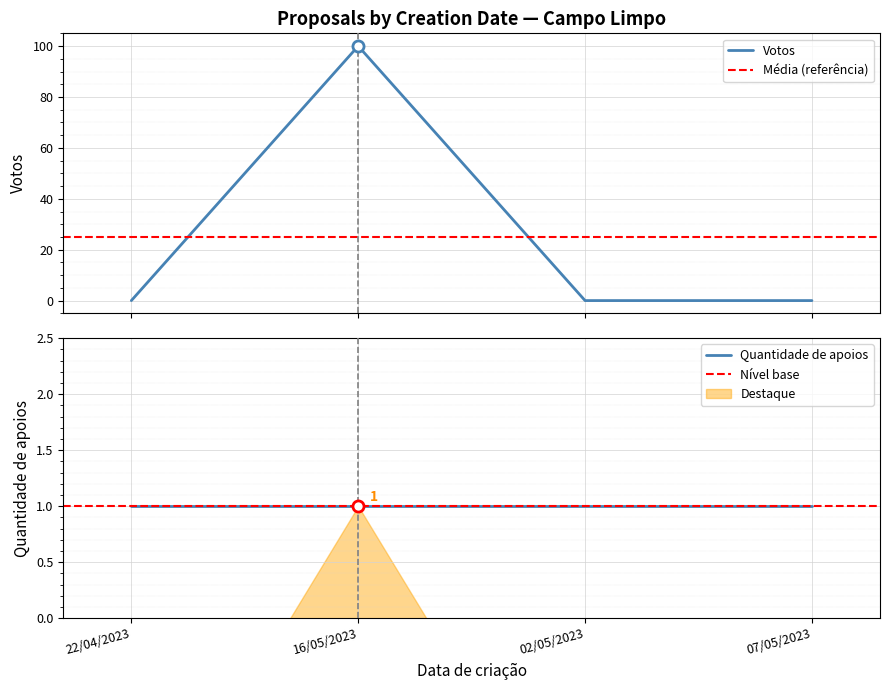

True or false: the data shows 146 at 16/05/2023.

False